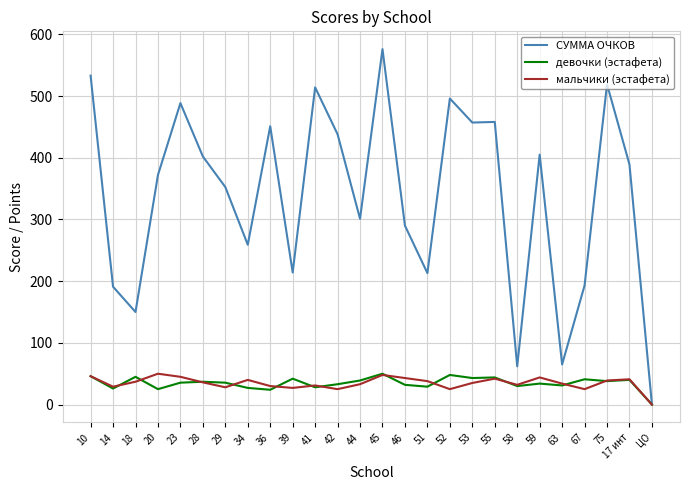

What is the difference between the девочки (эстафета) values at 45 and 39?

8.0